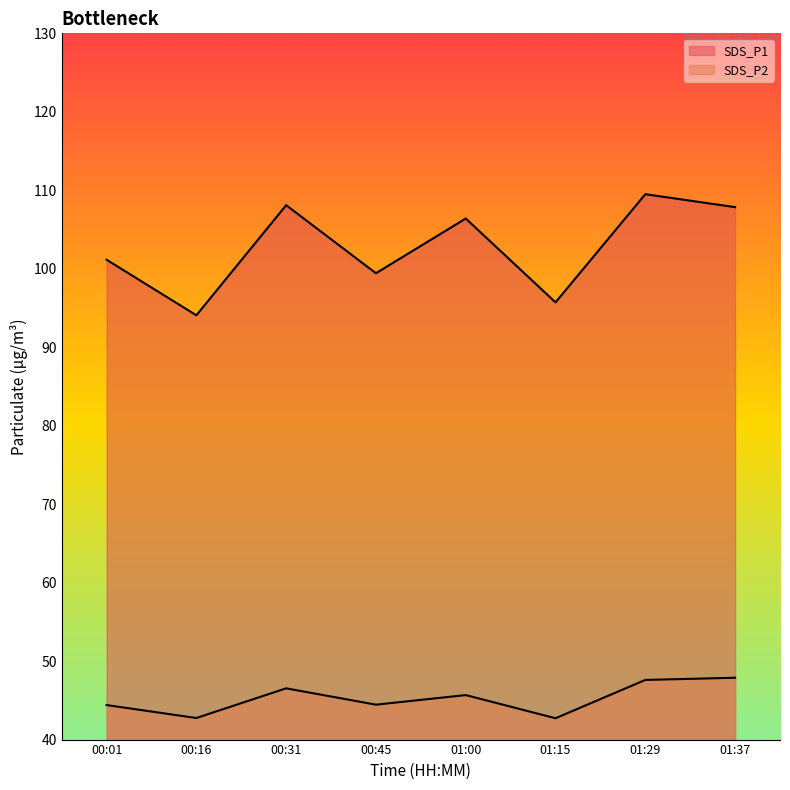

True or false: SDS_P1 and SDS_P2 cross at least once.

False